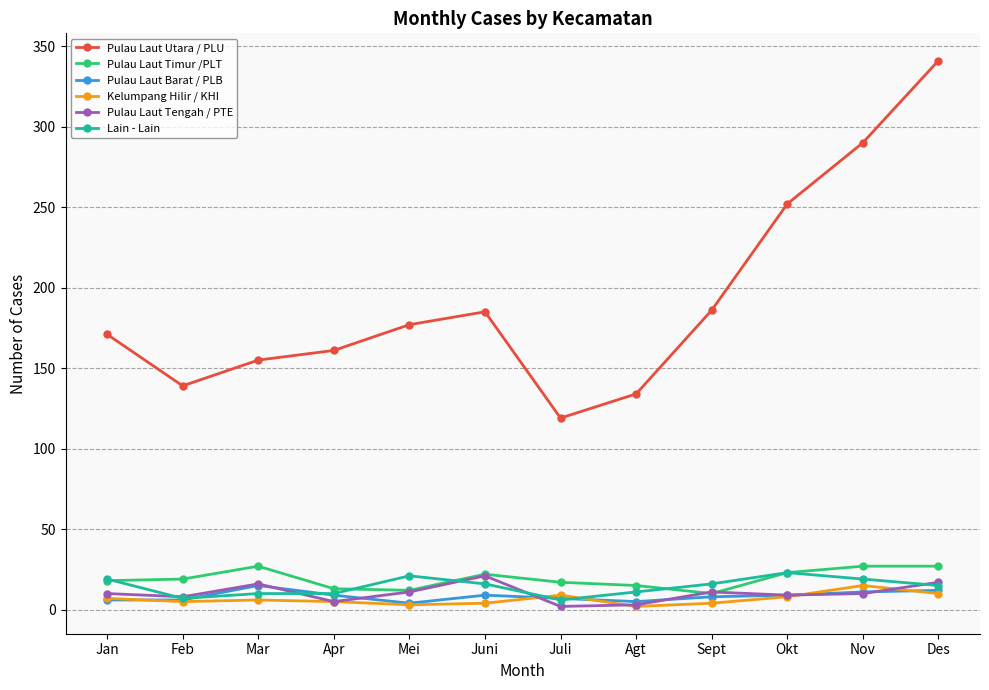

Read the Pulau Laut Utara / PLU value at Des, to the nearest 50.

350